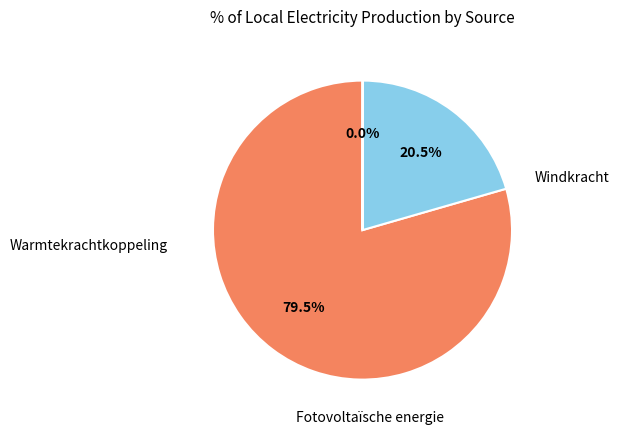

Does Windkracht represent more than half of the total?

Yes